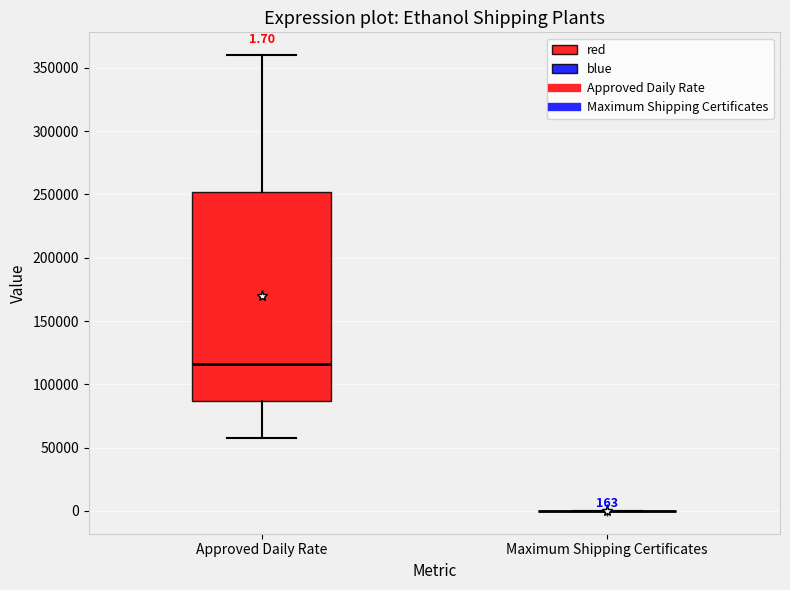

Comparing the boxes themselves (not the whiskers), which one is the tallest?

Approved Daily Rate